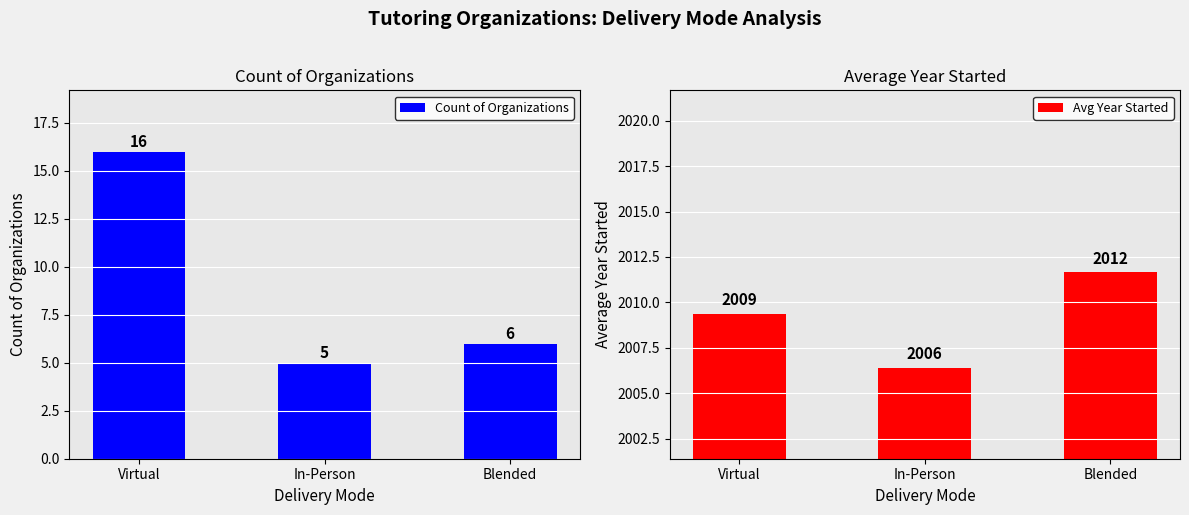

Reading left to right, what are all the values shown in this chart?

Count of Organizations: Virtual=16.0	In-Person=5.0	Blended=6.0
Avg Year Started: Virtual=2009.4	In-Person=2006.4	Blended=2011.7